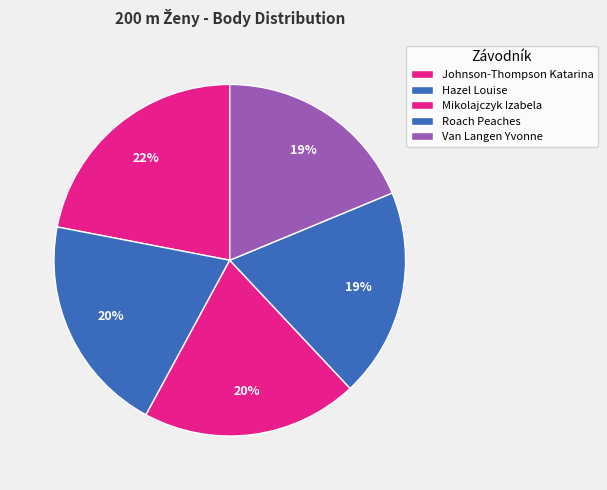

To the nearest percent, what is the average slice percentage?

20%